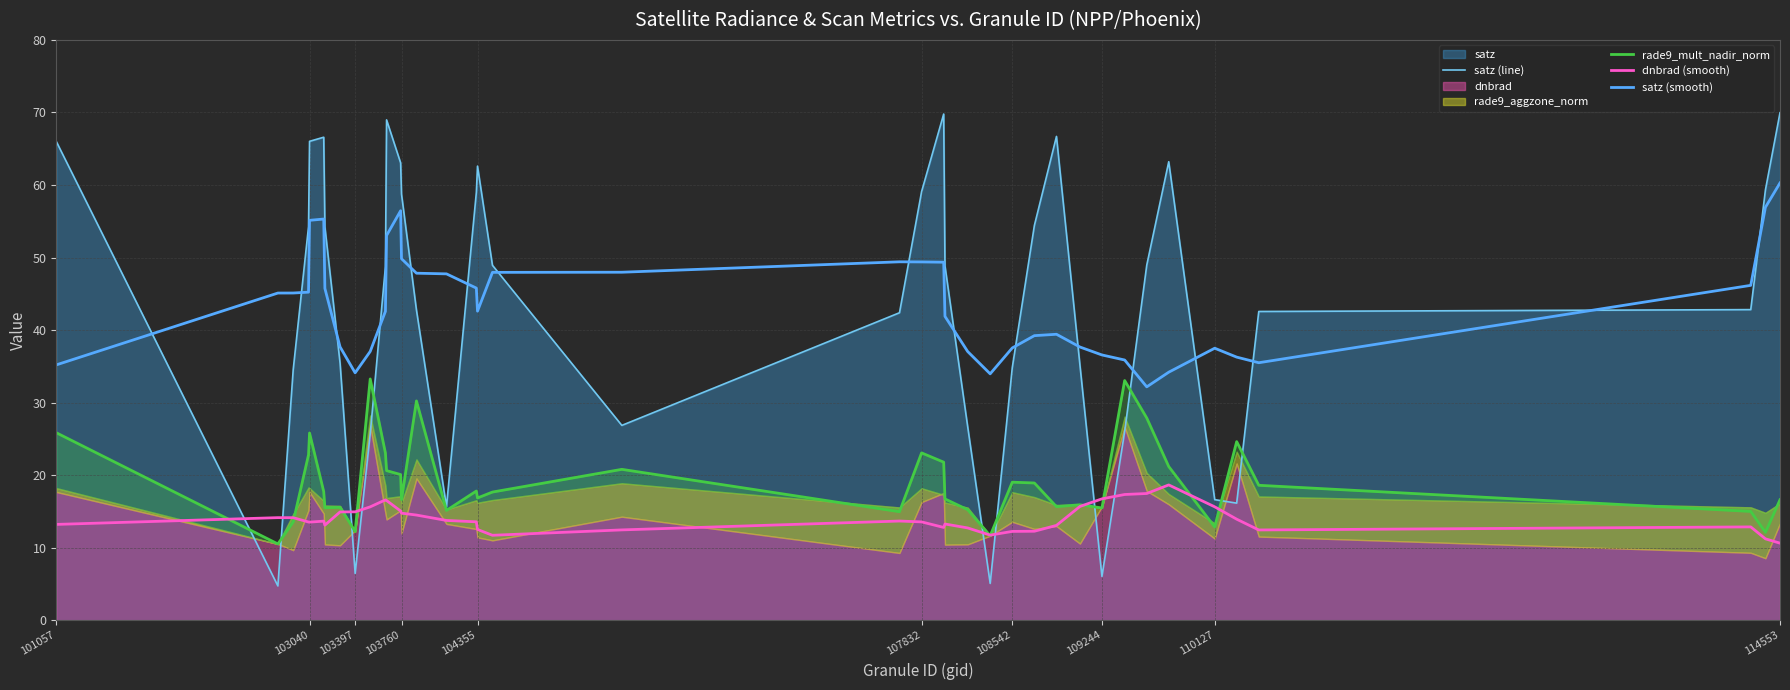

How many intersections are there between satz (line) and rade9_mult_nadir_norm?

10